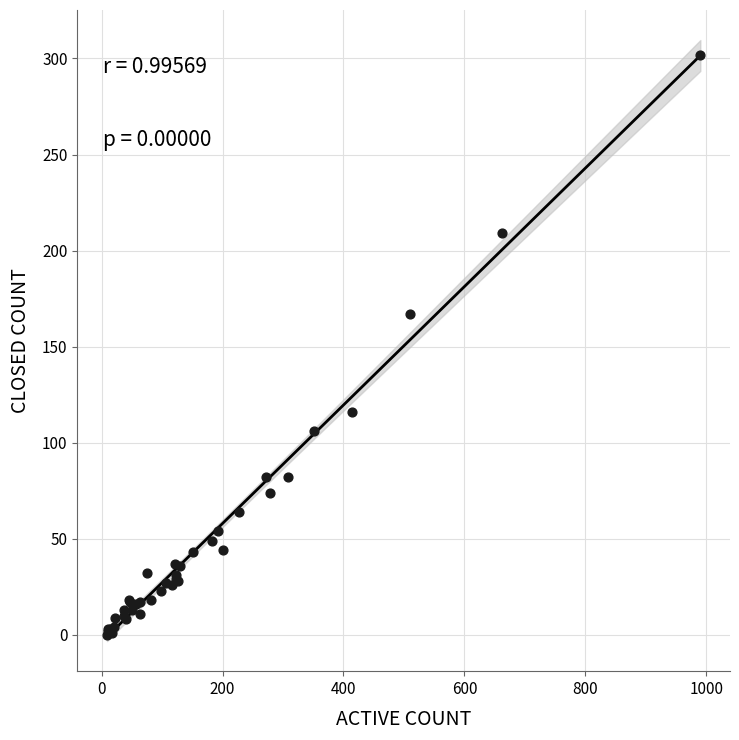

What Y value in the scatter plot is closest to 151?

167